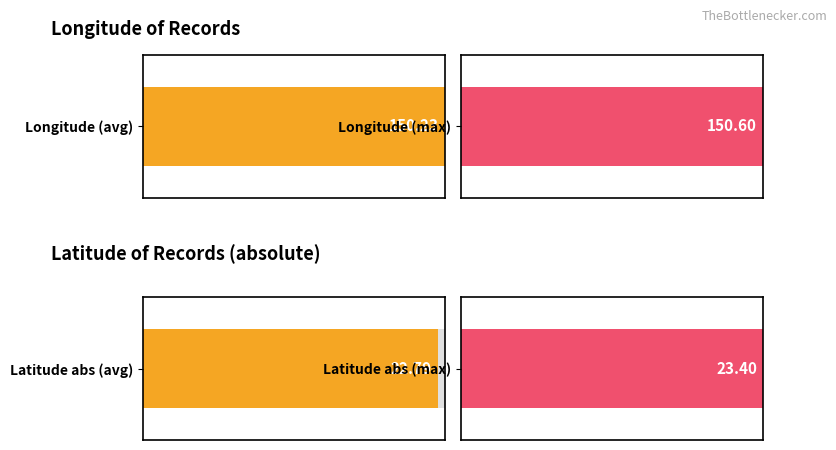

True or false: Longitude has a value of 150.6 at 5.

True